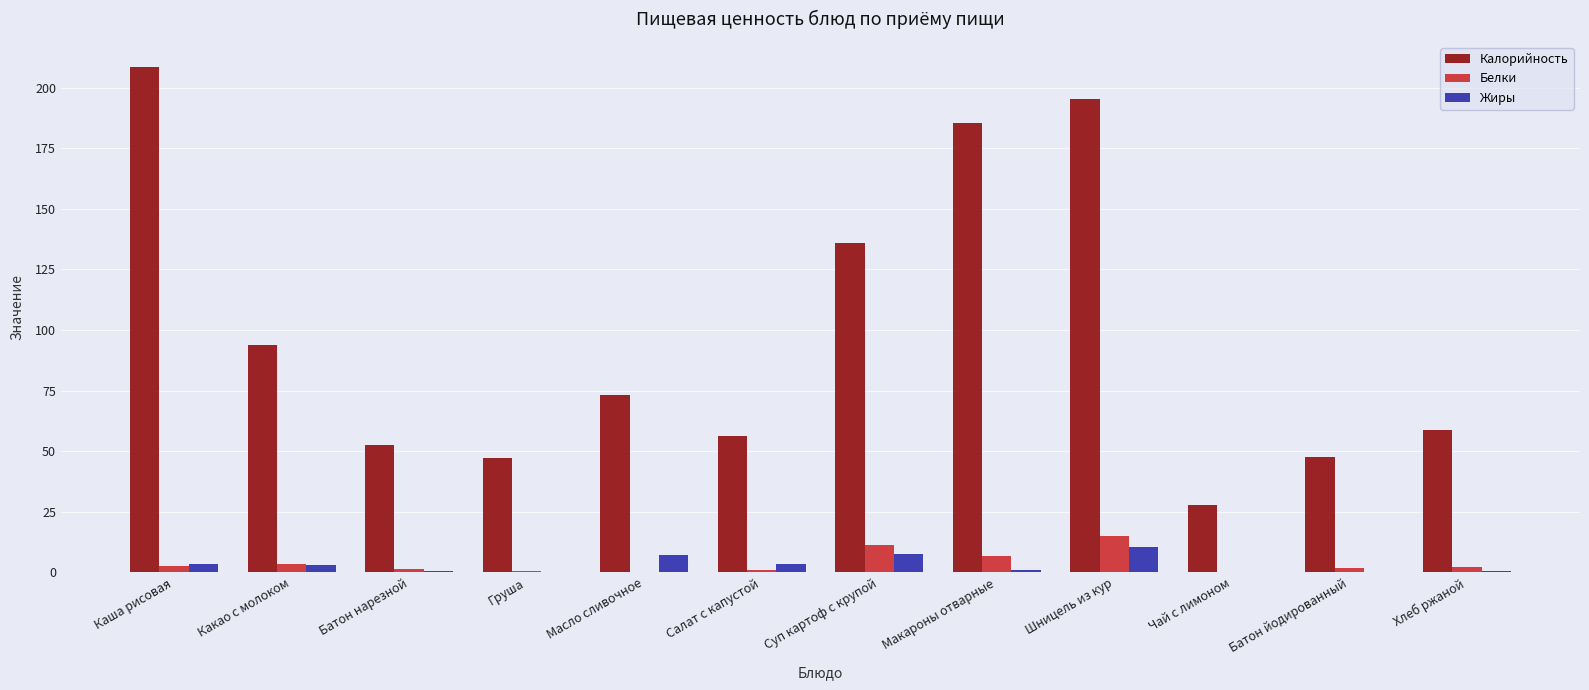

What is the sum of all Белки values?

45.8